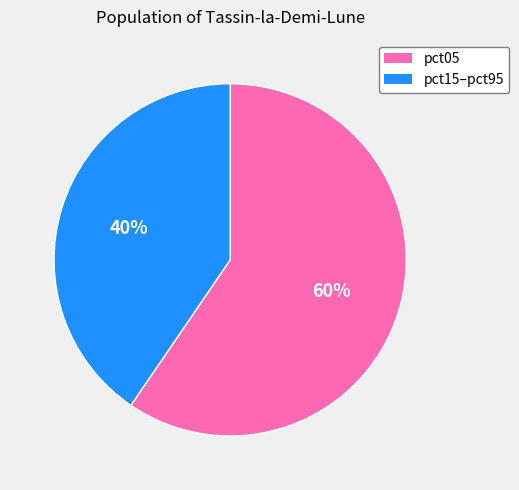

Is there any slice that represents more than half of the pie?

Yes